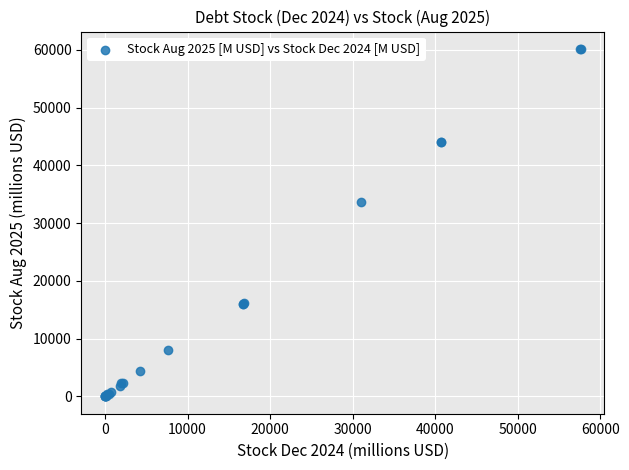

What Y value in the scatter plot is closest to 30091?

33685.2